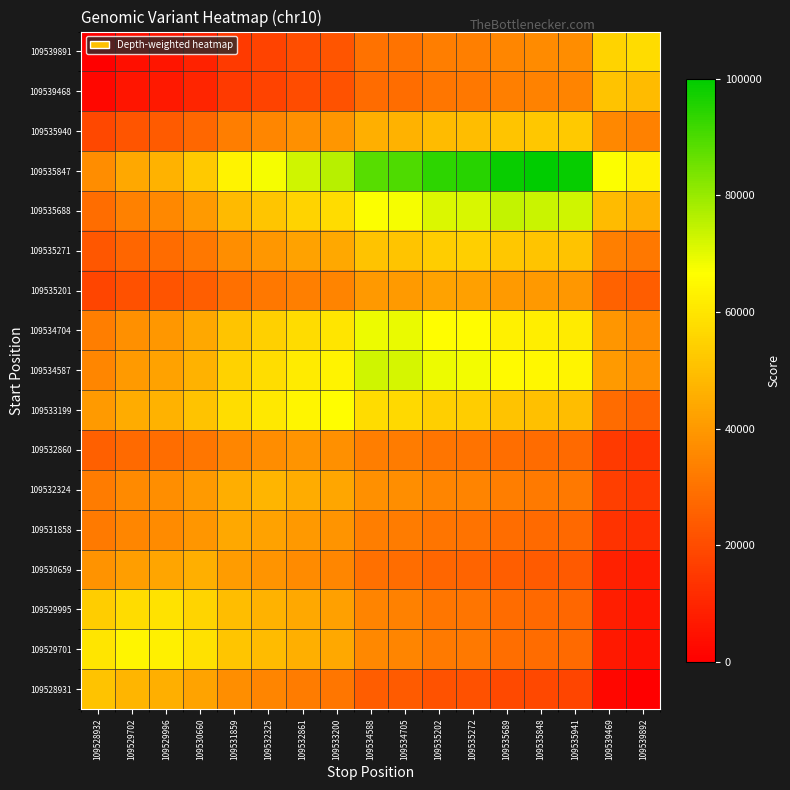

What is the spread (max minus min) of values at 109533200?

54085.1